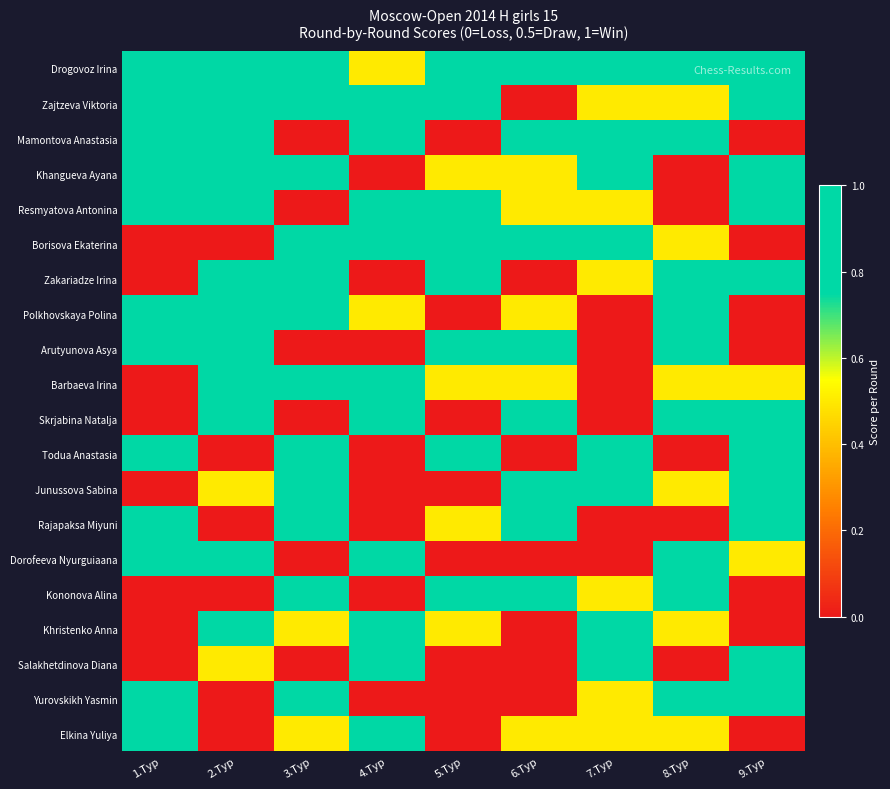

Rank the series at 7.Тур from highest to lowest value.

Drogovoz Irina, Mamontova Anastasia, Khangueva Ayana, Borisova Ekaterina, Todua Anastasia, Junussova Sabina, Khristenko Anna, Salakhetdinova Diana, Zajtzeva Viktoria, Resmyatova Antonina, Zakariadze Irina, Kononova Alina, Yurovskikh Yasmin, Elkina Yuliya, Polkhovskaya Polina, Arutyunova Asya, Barbaeva Irina, Skrjabina Natalja, Rajapaksa Miyuni, Dorofeeva Nyurguiaana